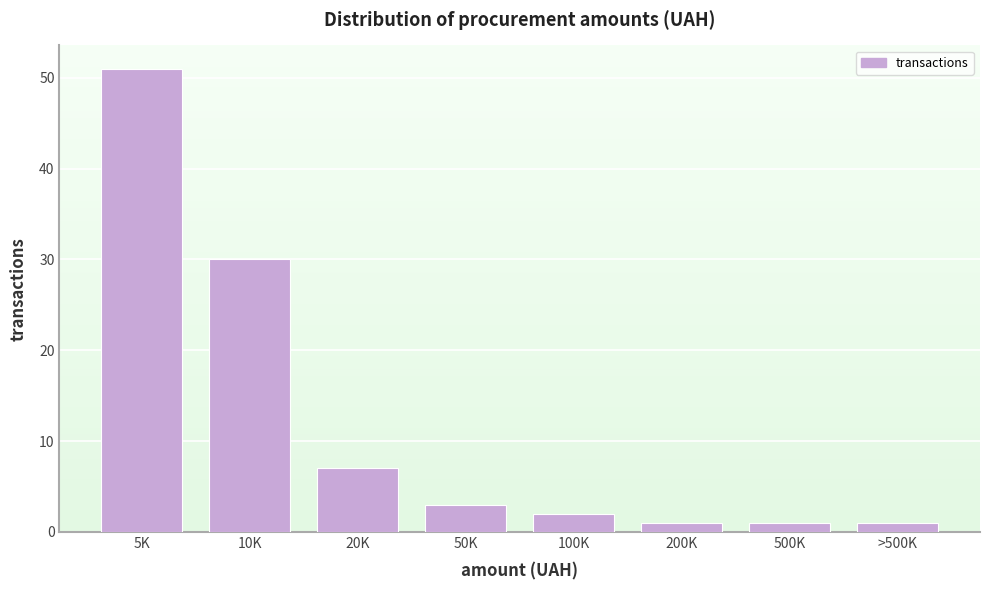

Reading left to right, transcribe all the data shown in this chart.

51	30	7	3	2	1	1	1